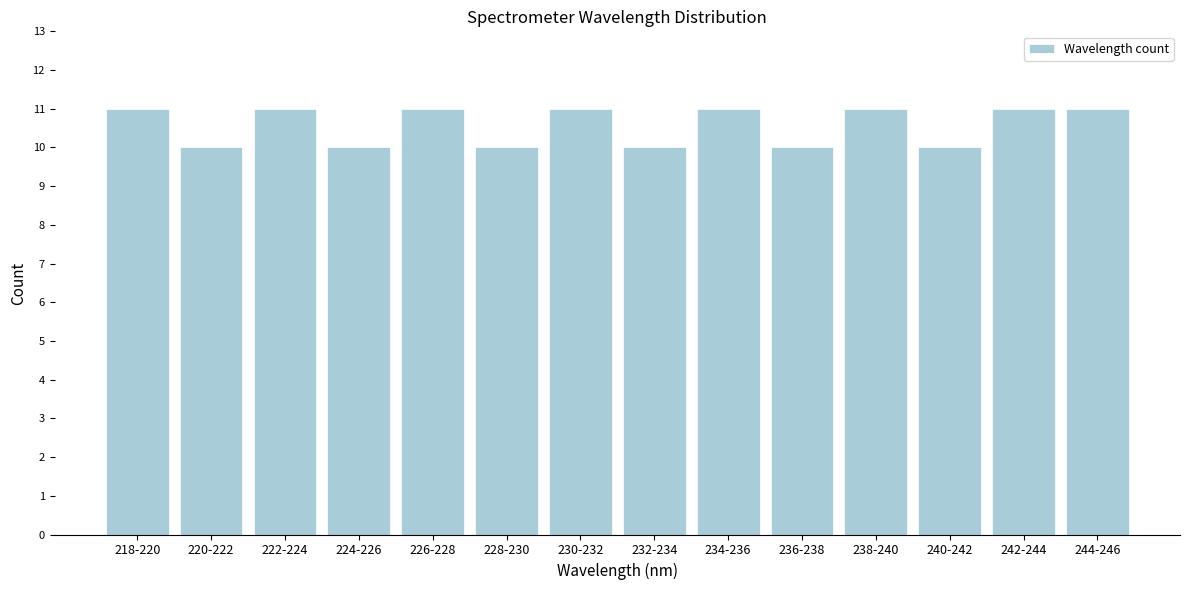

Reading left to right, list all the values displayed in this chart.

11	10	11	10	11	10	11	10	11	10	11	10	11	11